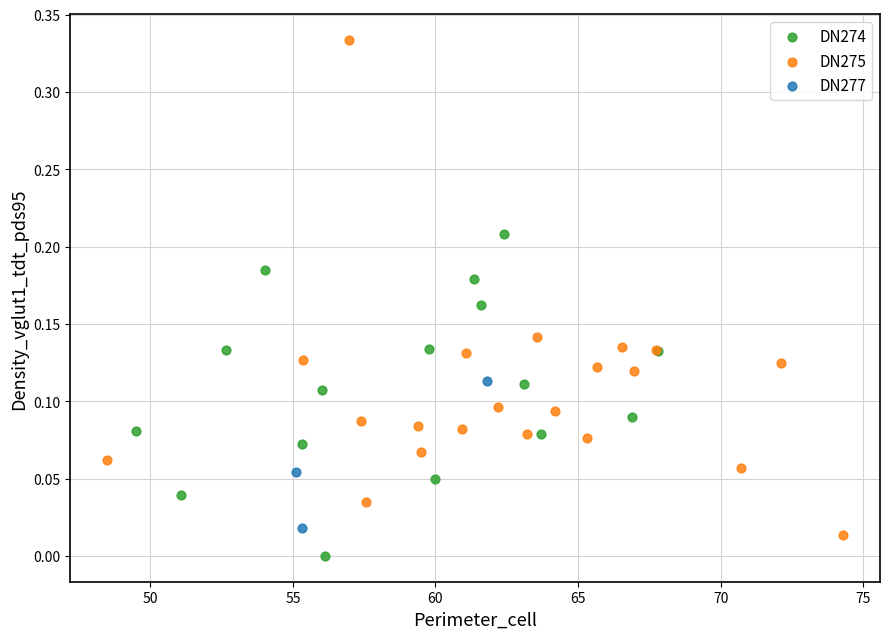

Which series contains the highest Y value?

DN275